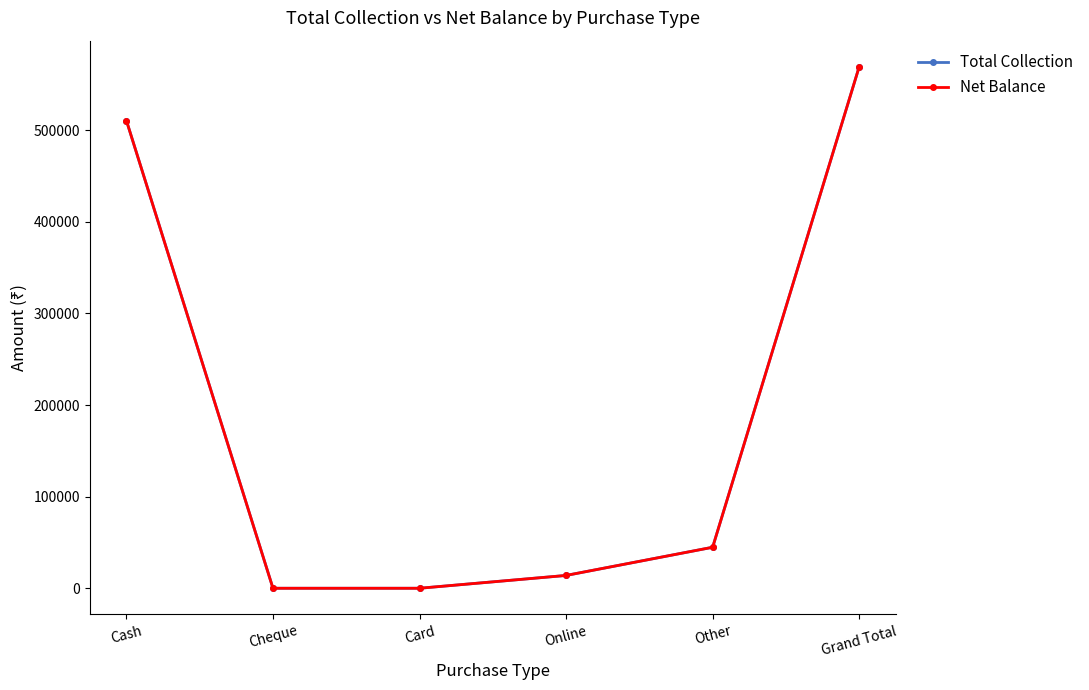

Is this an area chart (filled region under the line)?

No